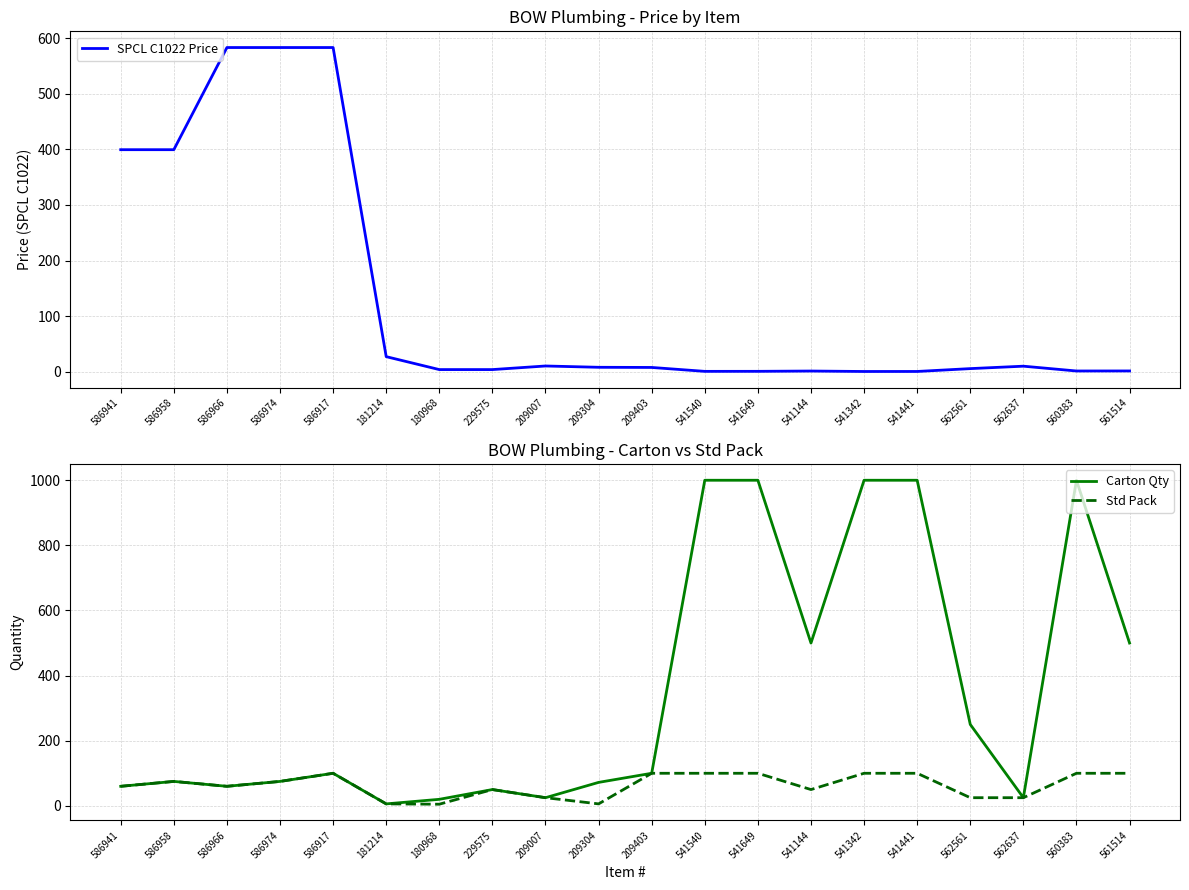

Reading left to right, transcribe all the data shown in this chart.

SPCL C1022 Price: 586941=399.5	586958=399.5	586966=583.3	586974=583.3	586917=583.3	181214=27.0	180968=3.7	229575=3.7	209007=10.2	209304=7.8	209403=7.5	541540=0.5	541649=0.6	541144=1.1	541342=0.3	541441=0.3	562561=5.5	562637=9.8	560383=1.2	561514=1.3
Carton Qty: 586941=60.0	586958=75.0	586966=60.0	586974=75.0	586917=100.0	181214=6.0	180968=20.0	229575=50.0	209007=25.0	209304=72.0	209403=100.0	541540=1000.0	541649=1000.0	541144=500.0	541342=1000.0	541441=1000.0	562561=250.0	562637=25.0	560383=1000.0	561514=500.0
Std Pack: 586941=60.0	586958=75.0	586966=60.0	586974=75.0	586917=100.0	181214=6.0	180968=5.0	229575=50.0	209007=25.0	209304=6.0	209403=100.0	541540=100.0	541649=100.0	541144=50.0	541342=100.0	541441=100.0	562561=25.0	562637=25.0	560383=100.0	561514=100.0